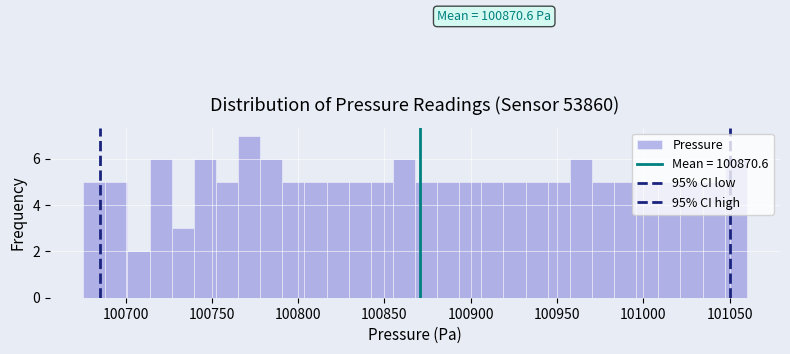

Around what value on the x-axis is the tallest bar? Give the approximate position of its centre, as read against the axis.

100770